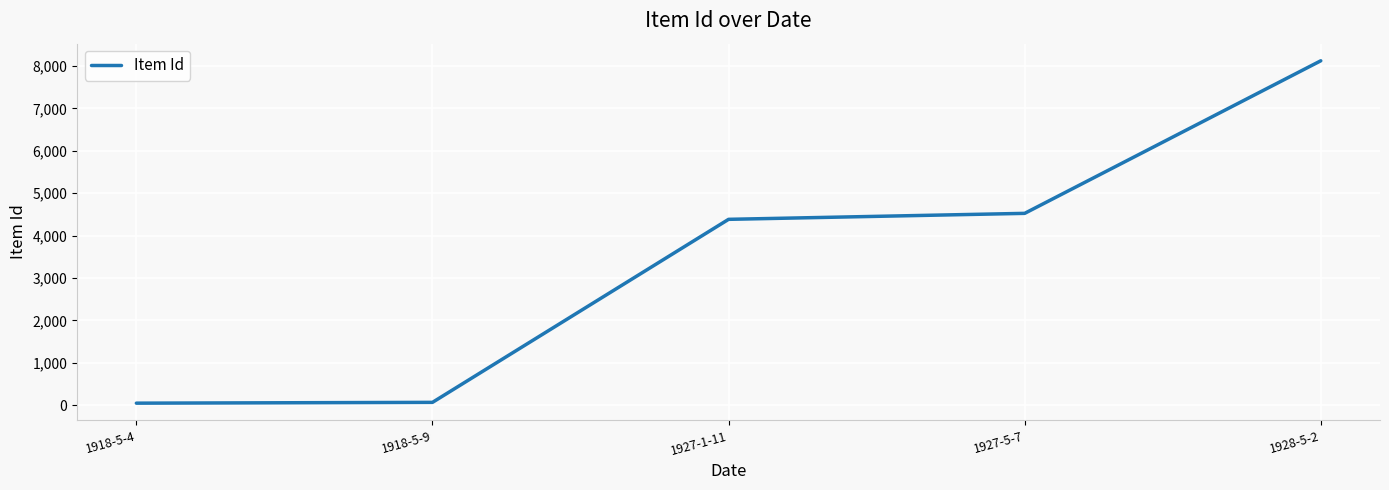

What is the maximum value shown in the chart?

8123